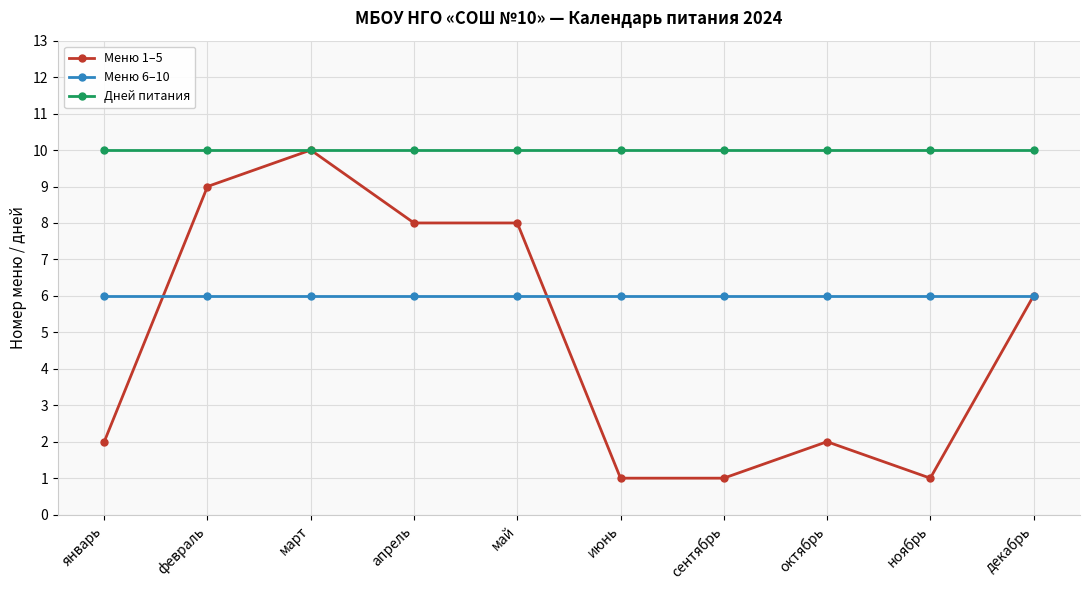

What is the spread (max minus min) of values at ноябрь?

9